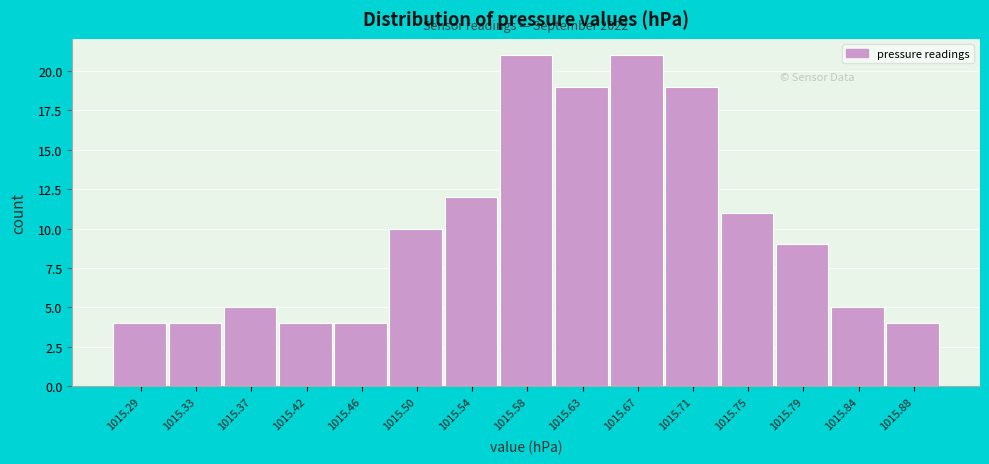

Reading left to right, extract all data points from this chart.

1015.29=4	1015.33=4	1015.37=5	1015.42=4	1015.46=4	1015.50=10	1015.54=12	1015.58=21	1015.63=19	1015.67=21	1015.71=19	1015.75=11	1015.79=9	1015.84=5	1015.88=4